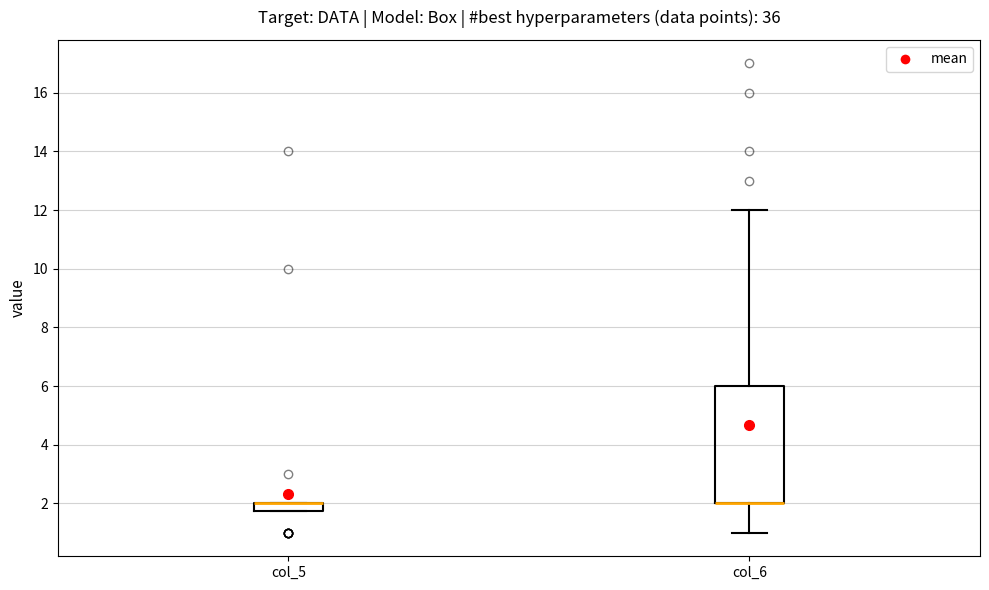

Where does the upper whisker of the box for col_6 end on the y-axis? The values are not printed on the chart, so give them approximately, as read against the axis.

12.0